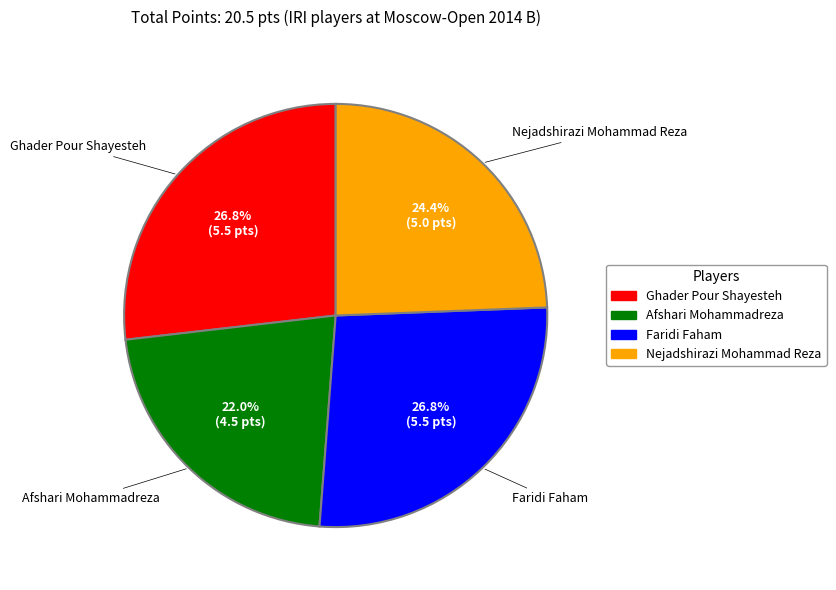

Is there a majority slice in this chart?

No